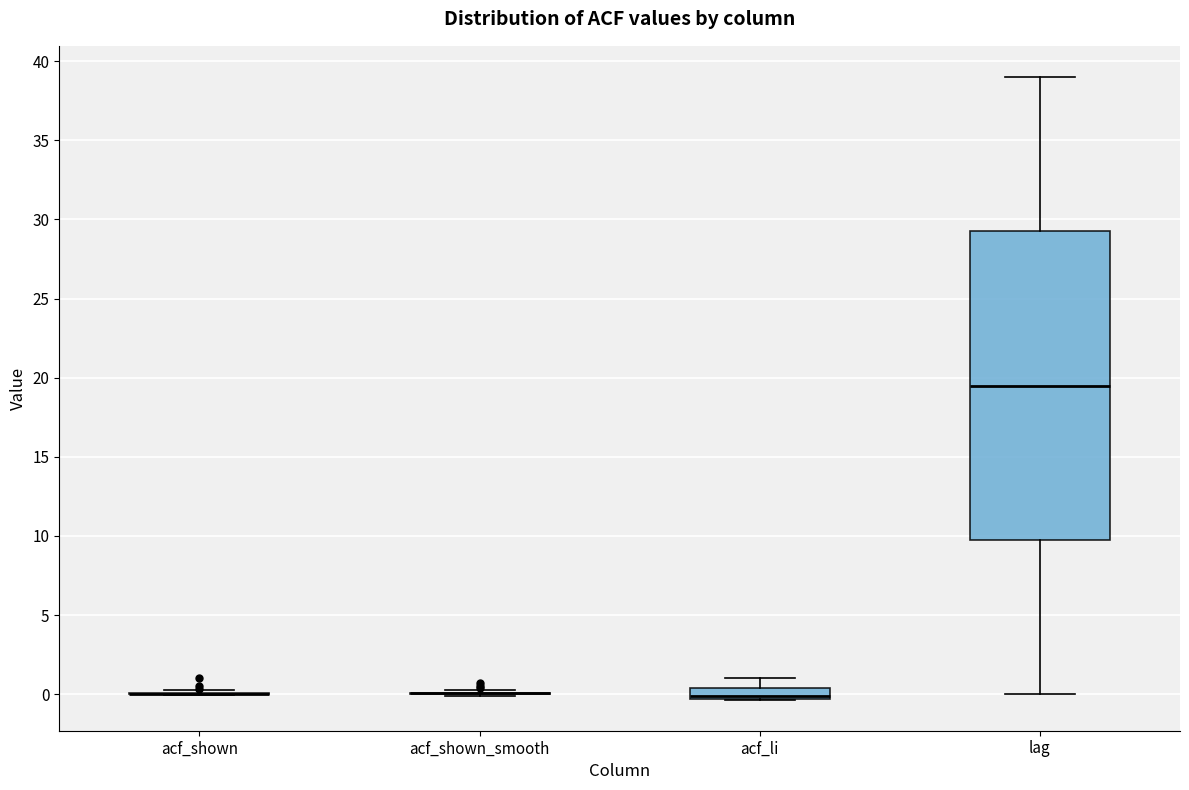

Where is the upper edge of the box for acf_li on the y-axis? The values are not printed on the chart, so give them approximately, as read against the axis.

0.5